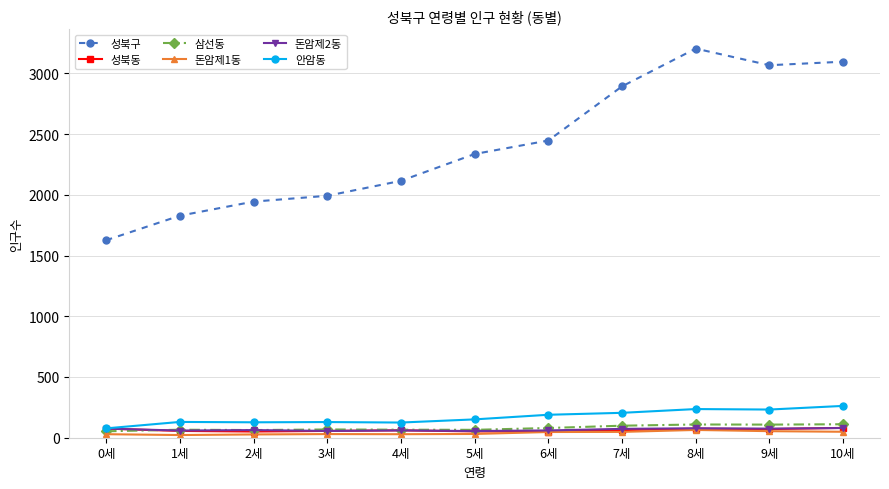

What is the spread (max minus min) of values at 1세?

1806